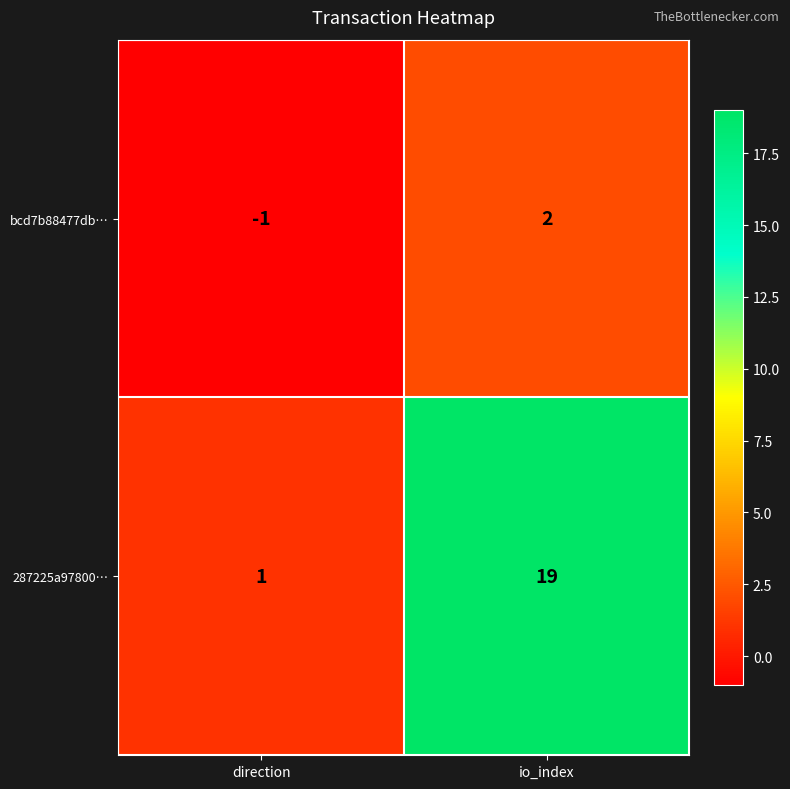

At which label is bcd7b88477db… closest to 0?

direction